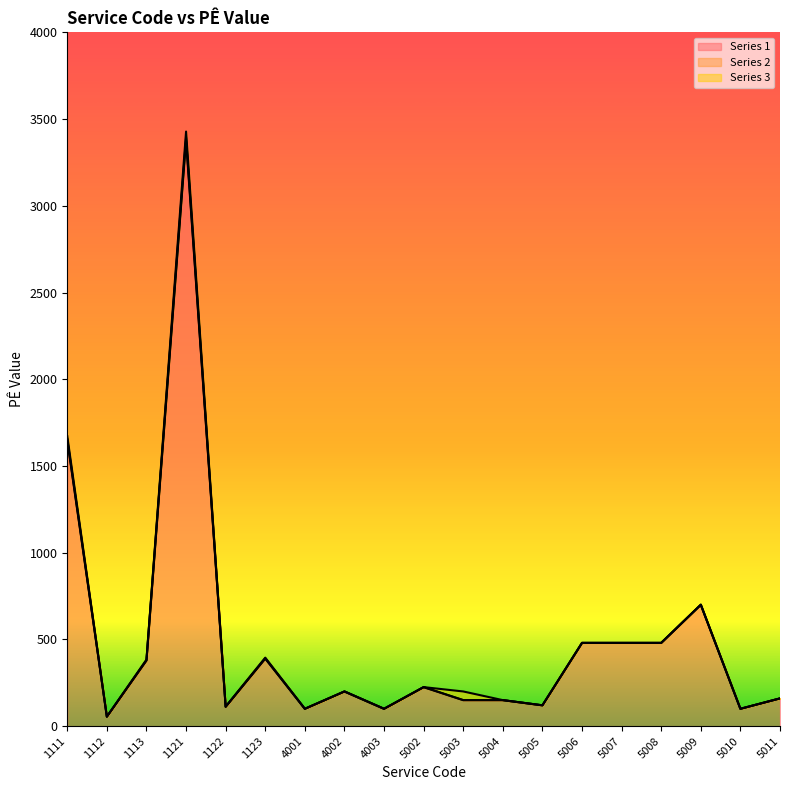

What are all the series names shown in the legend?

Series 1, Series 2, Series 3